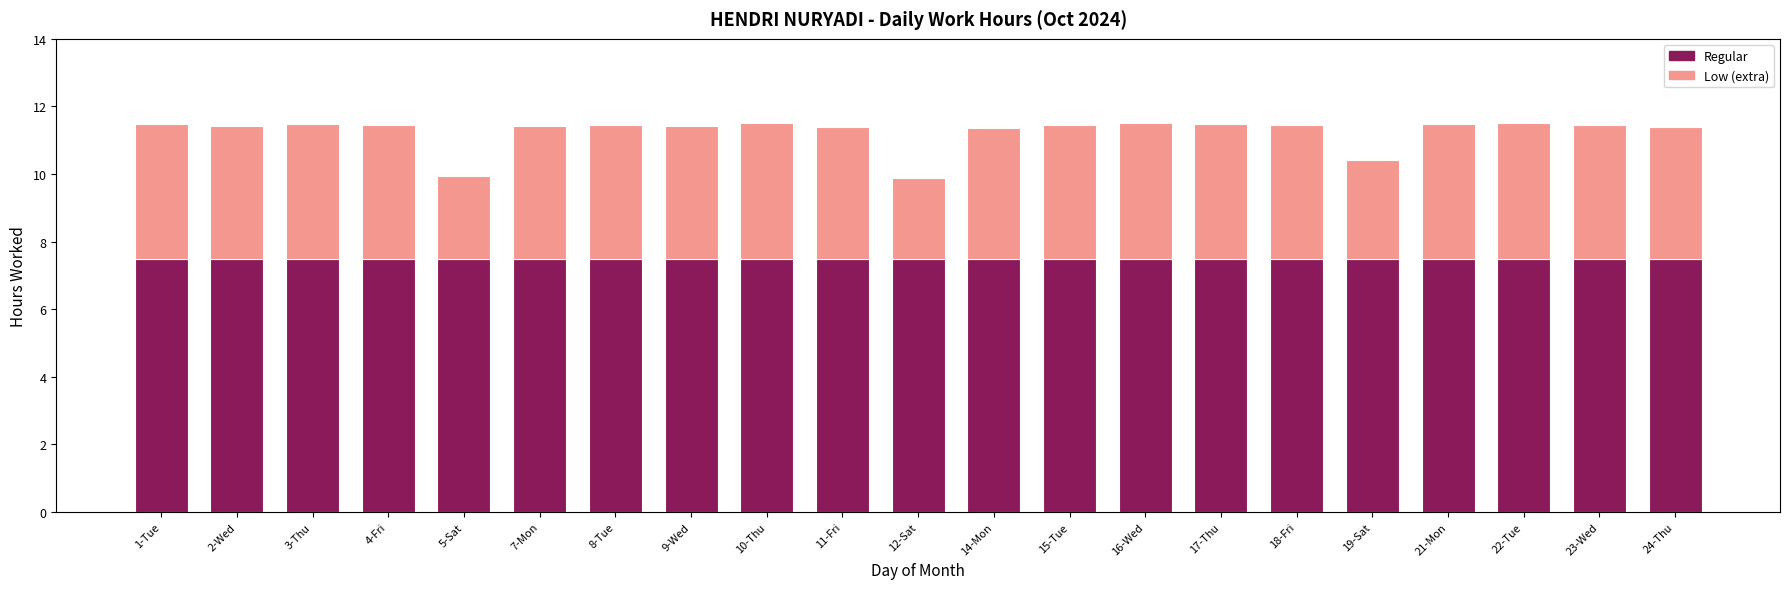

Is it true that Regular equals 4.3 at 7-Mon?

False